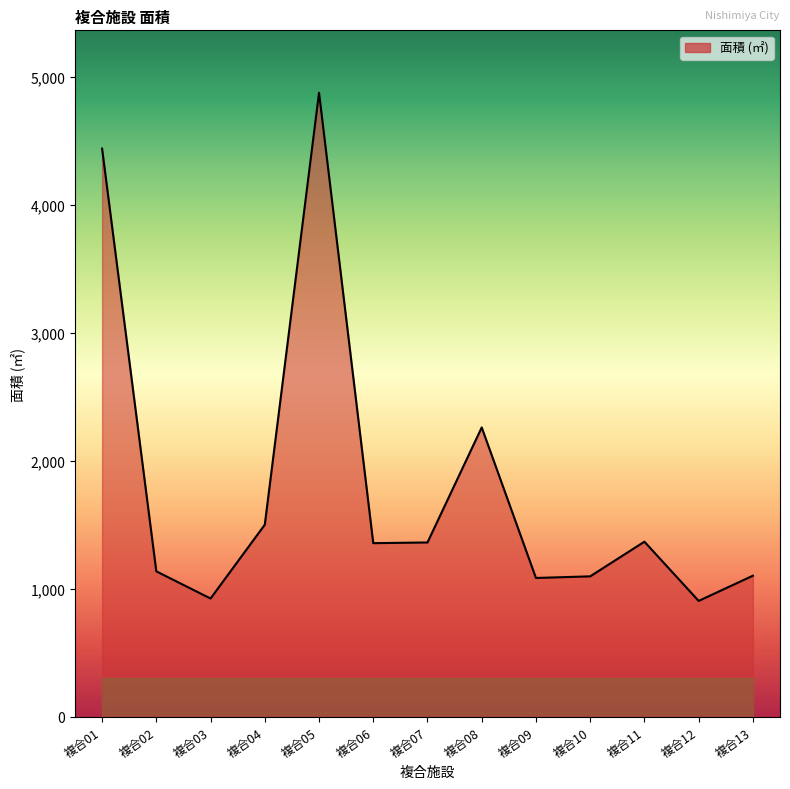

What is the minimum value shown in the chart?

905.0